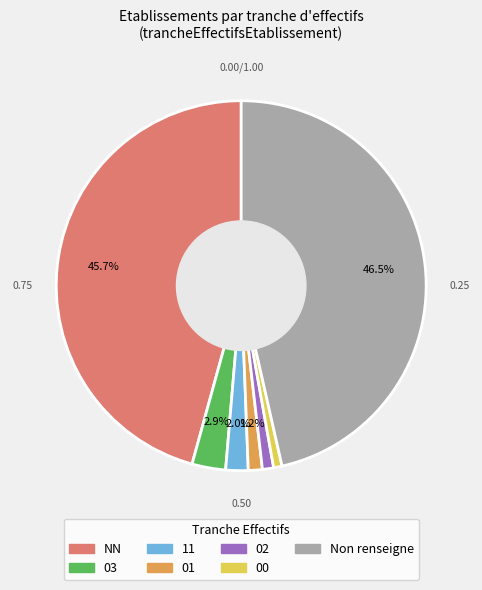

Is 02 the majority of the pie?

No